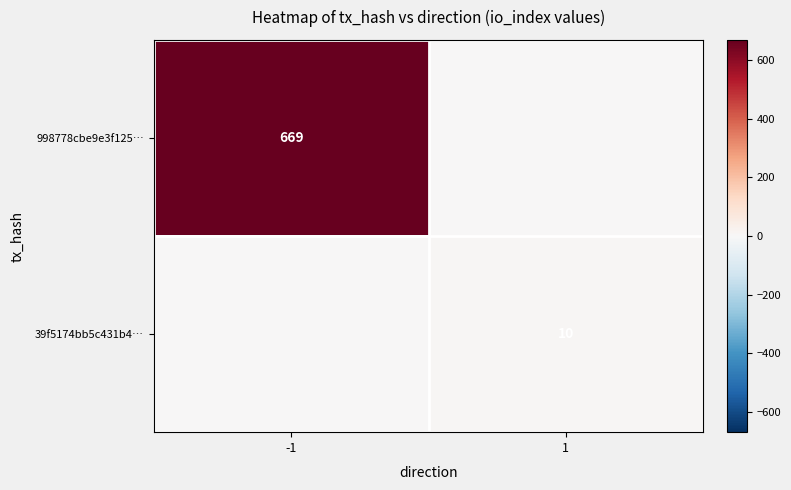

The 998778cbe9e3f125… series shows 1012 at -1. True or false?

False